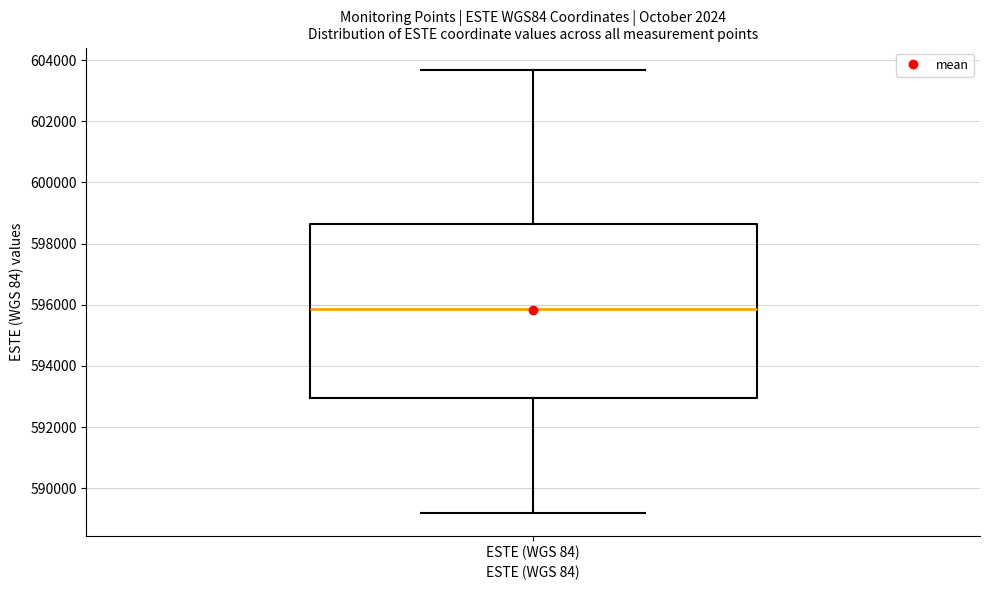

Read this box plot against the y-axis: the position of the median line, the range covered by the box, and the ends of both whiskers. The values are not printed on the chart, so give them approximately, as read against the axis.

median 595800, box 593000 to 598600, whiskers 589200 to 603600